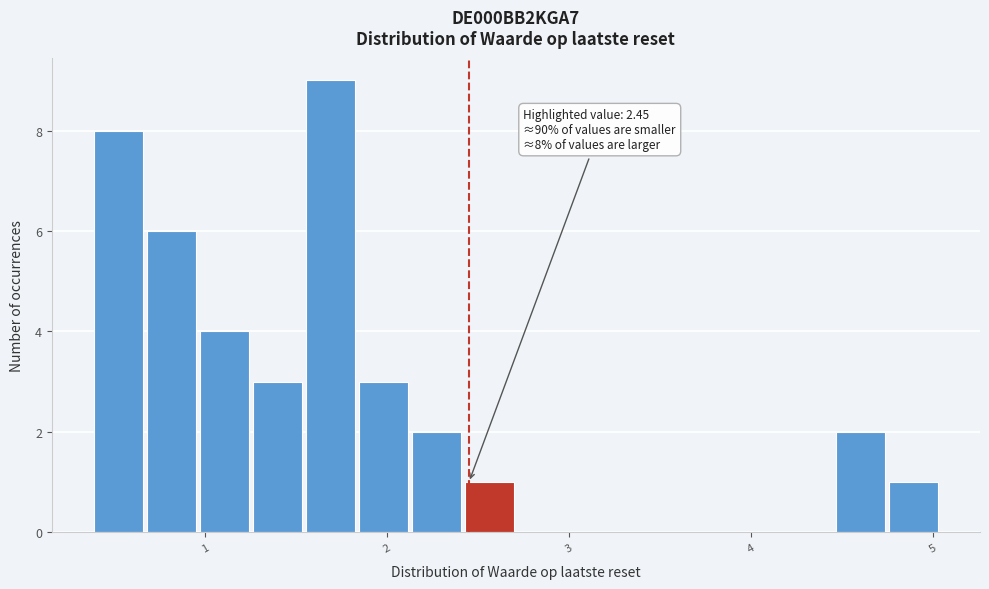

Around what value on the x-axis is the tallest bar? Give the approximate position of its centre, as read against the axis.

1.7